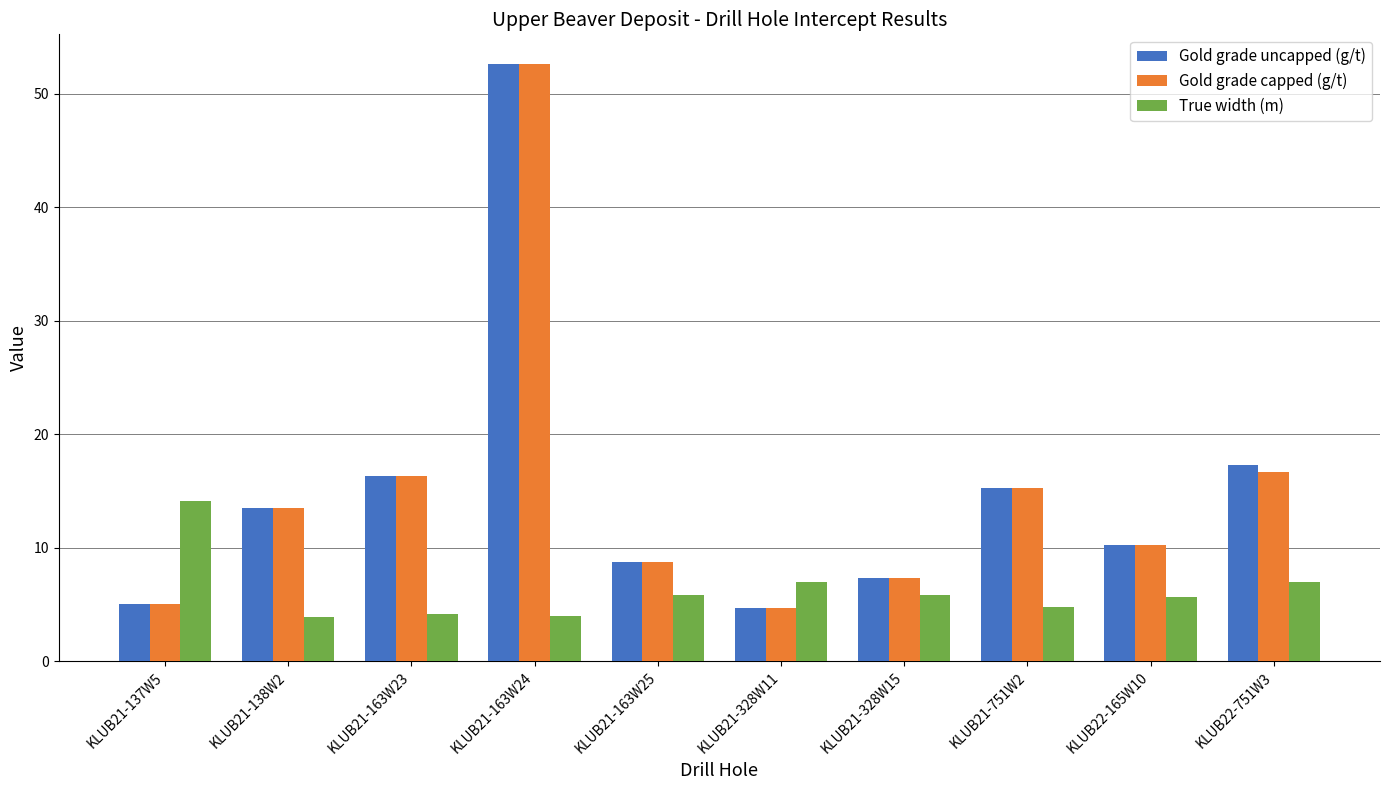

Are the bars grouped side by side (vs. stacked)?

Yes